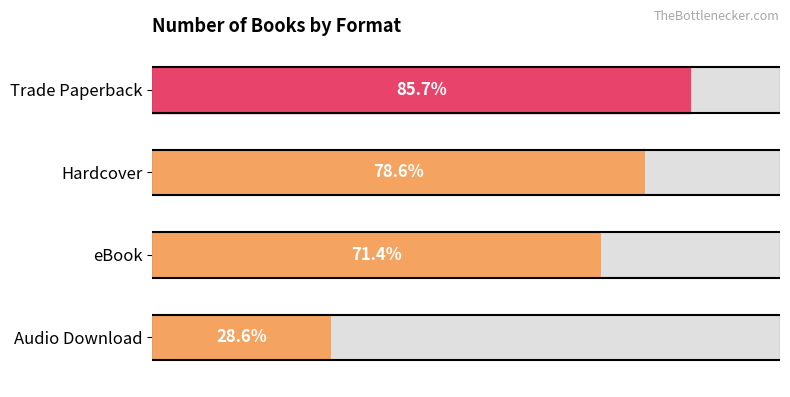

Is it true that the value at Audio Download is 1?

False